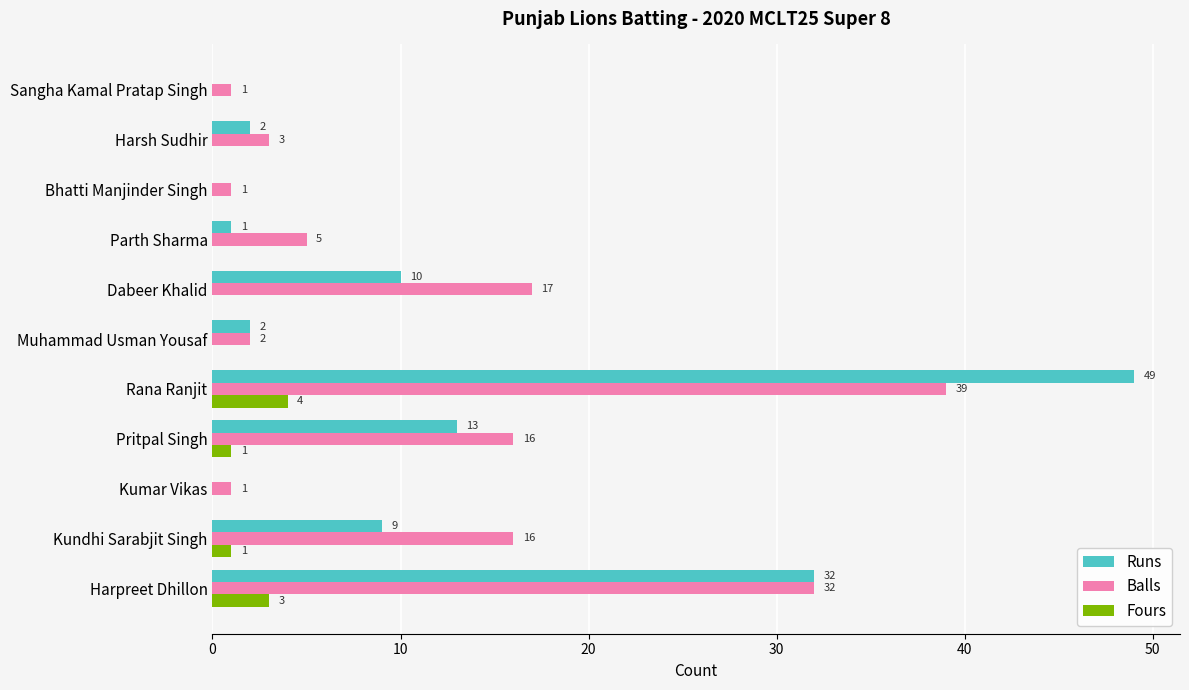

At which label is Balls closest to 20?

Dabeer Khalid